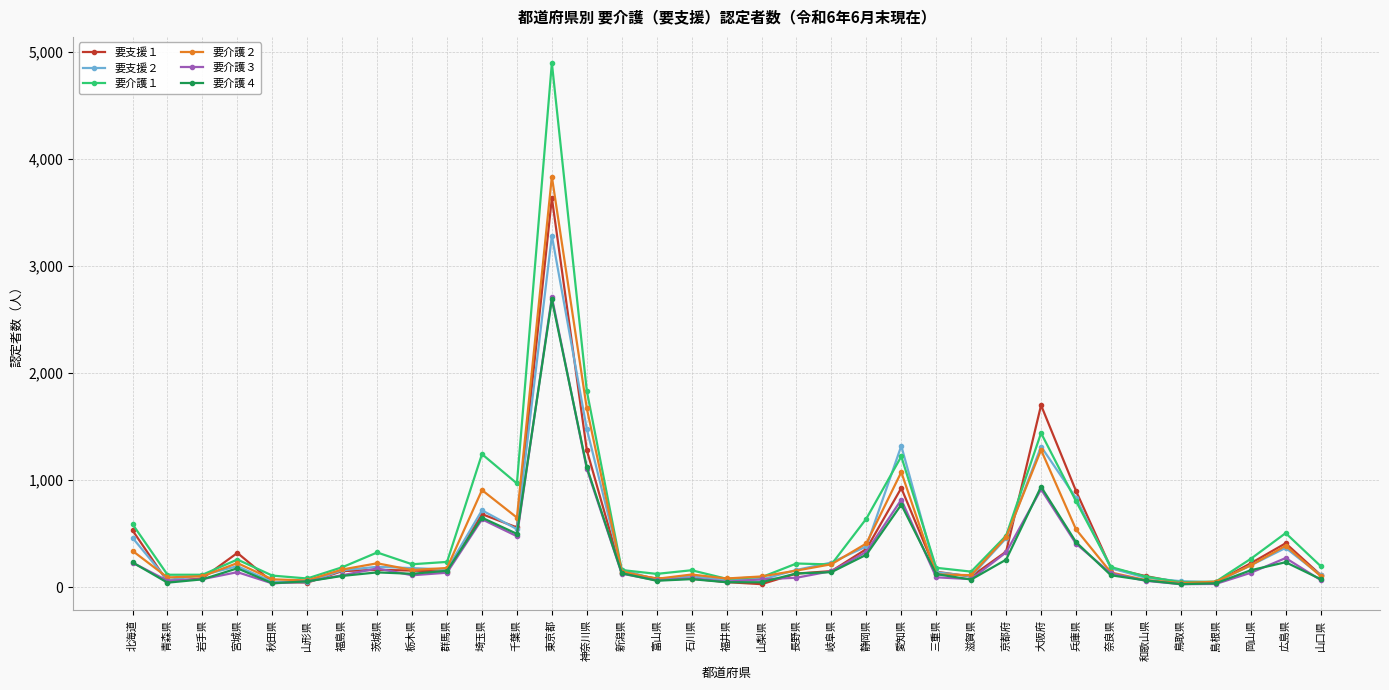

What is the label of the 1st point from the left?

北海道